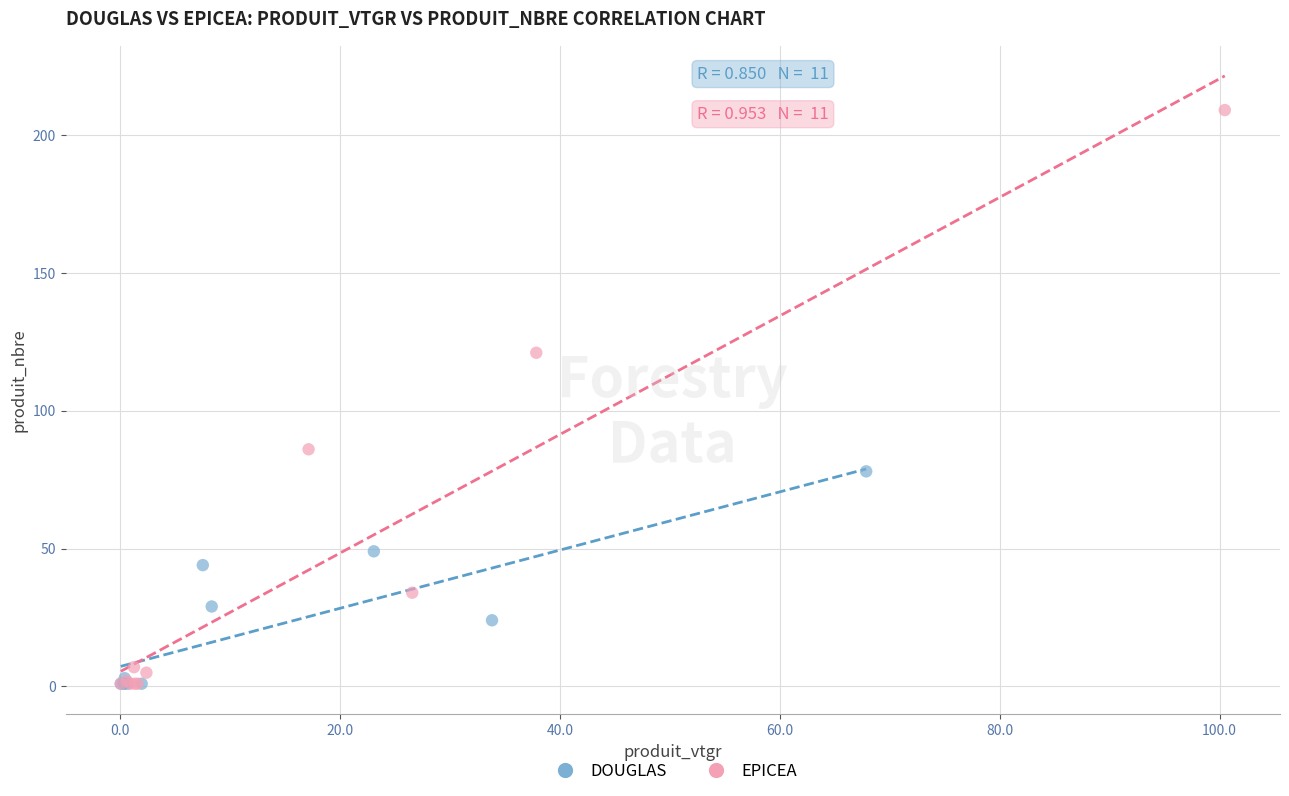

Which series has the widest spread of Y values?

EPICEA